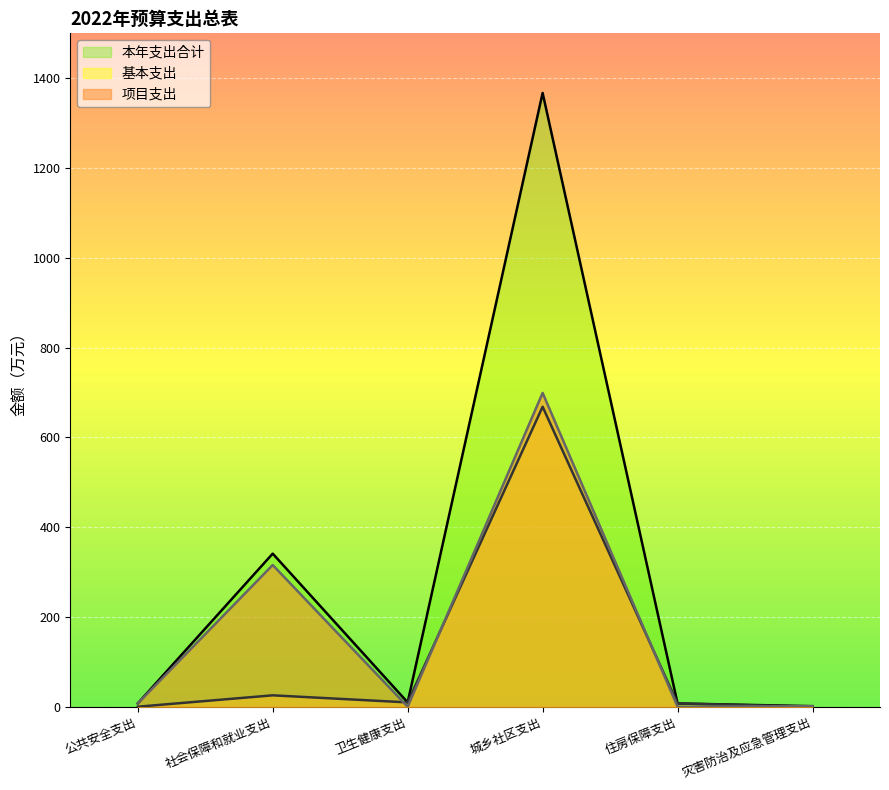

Reading left to right, transcribe all the data shown in this chart.

本年支出合计: 7.3	341.0	9.6	1367.2	7.2	1.2
基本支出: 0.0	25.4	9.6	668.2	7.2	0.0
项目支出: 7.3	315.6	0.0	699.0	0.0	1.2